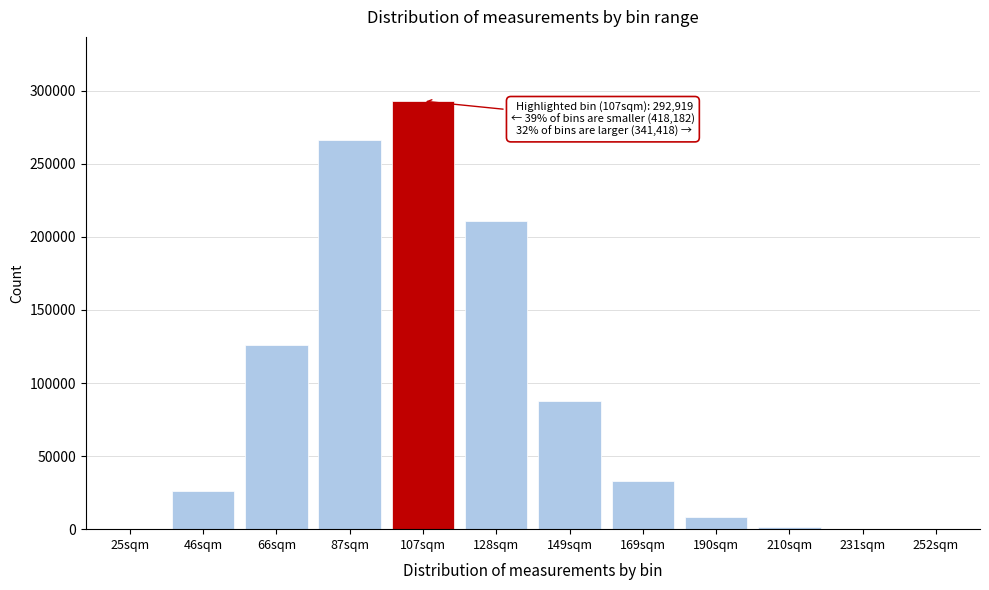

What is the ratio of the value at 107sqm to the value at 149sqm?

3.3